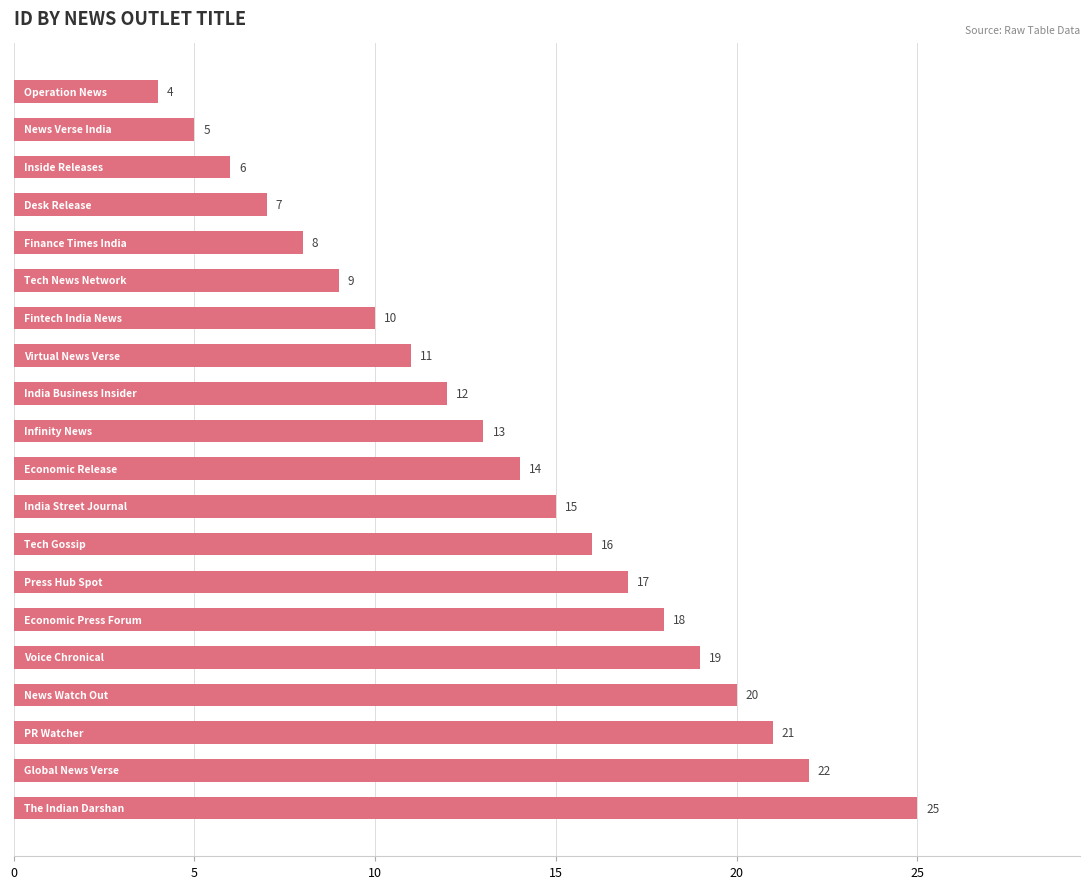

What is the maximum value shown in the chart?

25